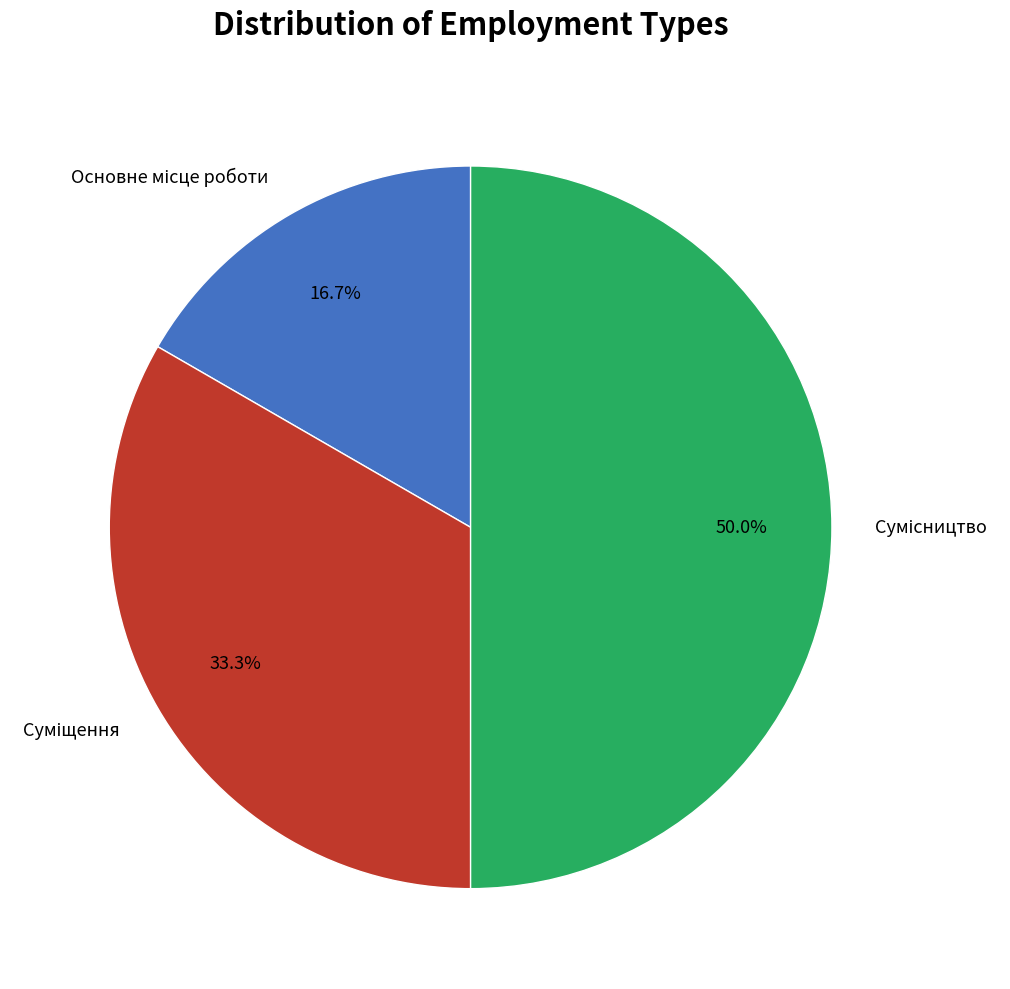

How many slices are in this pie chart?

3